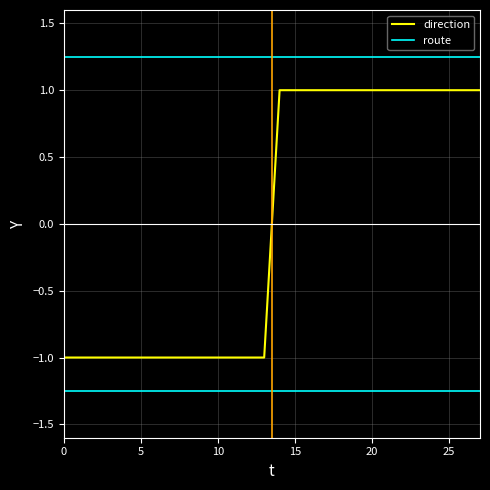

True or false: the data shows -2 at 6.

False